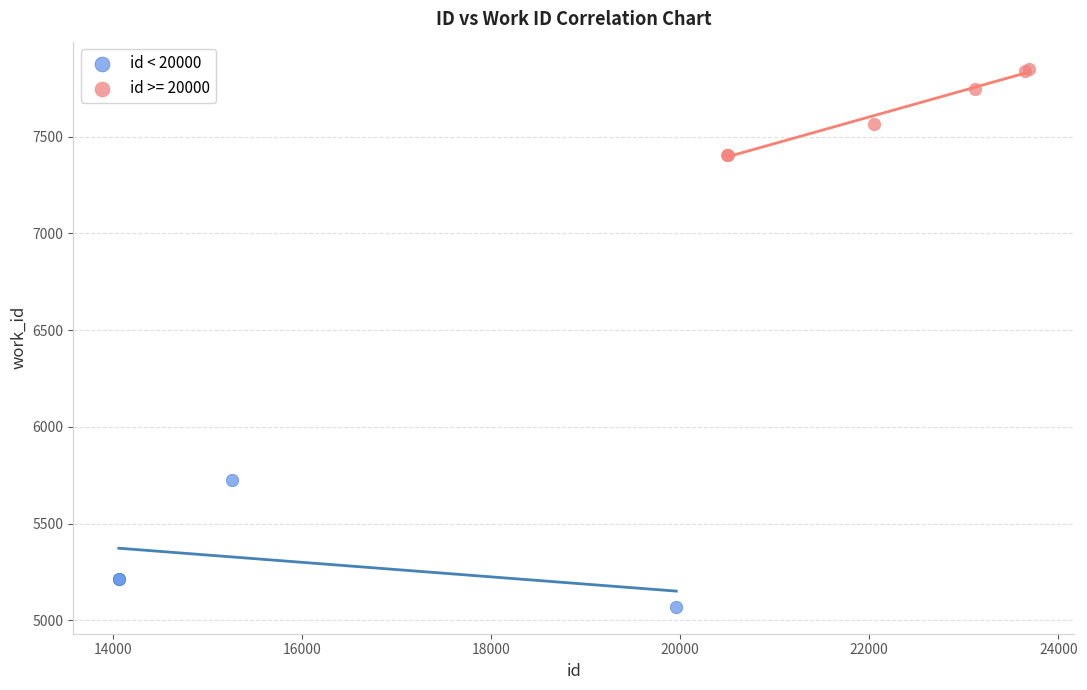

Which series contains the highest Y value?

id >= 20000